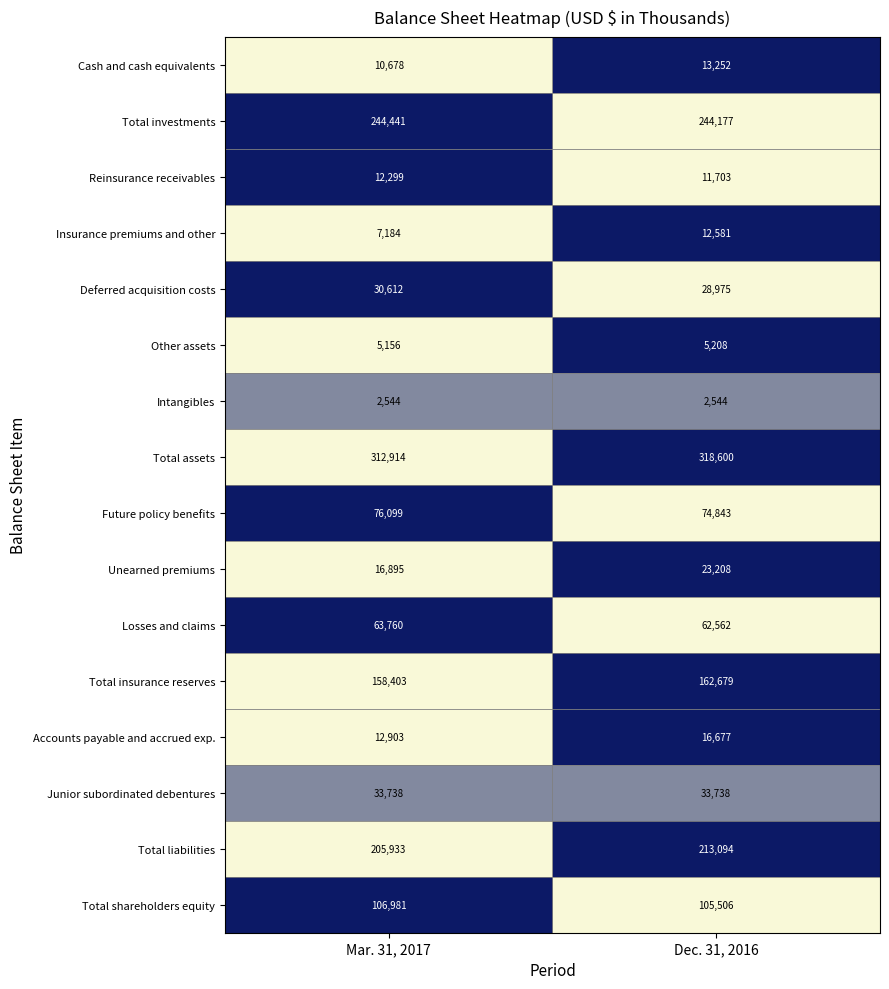

Which series changed the most between Mar. 31, 2017 and Dec. 31, 2016?

Total liabilities